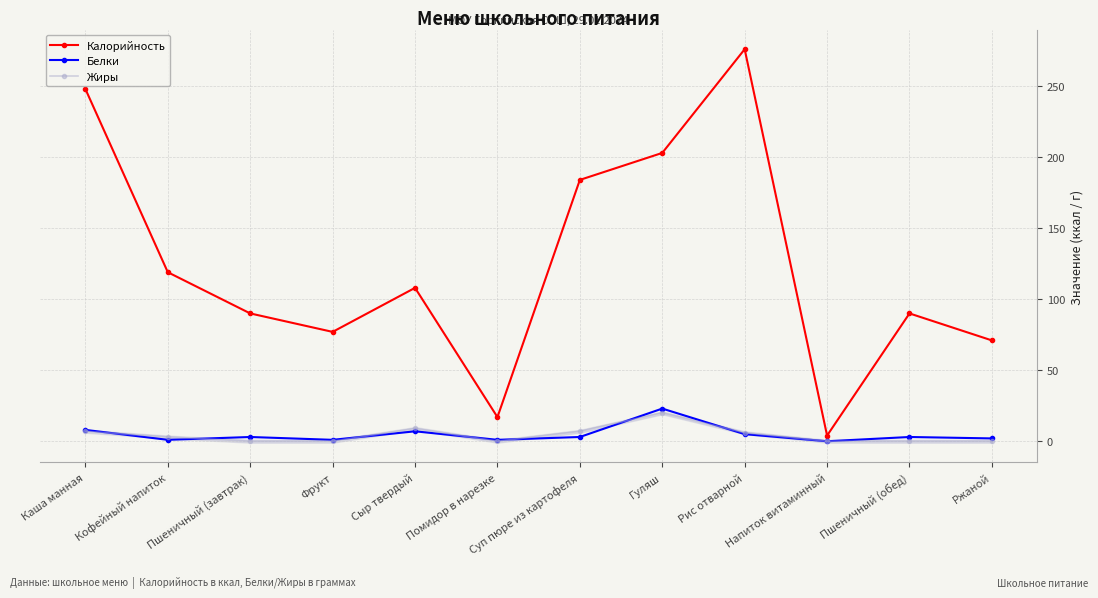

Between Кофейный напиток and Суп пюре из картофеля, which series saw the biggest shift?

Калорийность